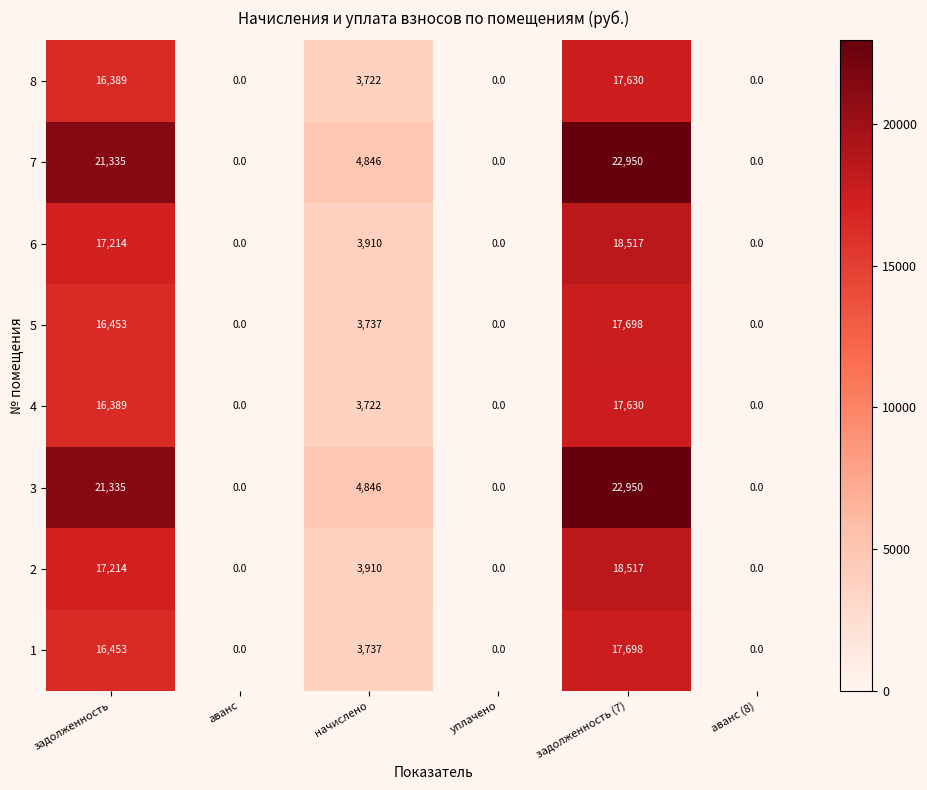

At which label does 3 reach its peak?

задолженность (7)